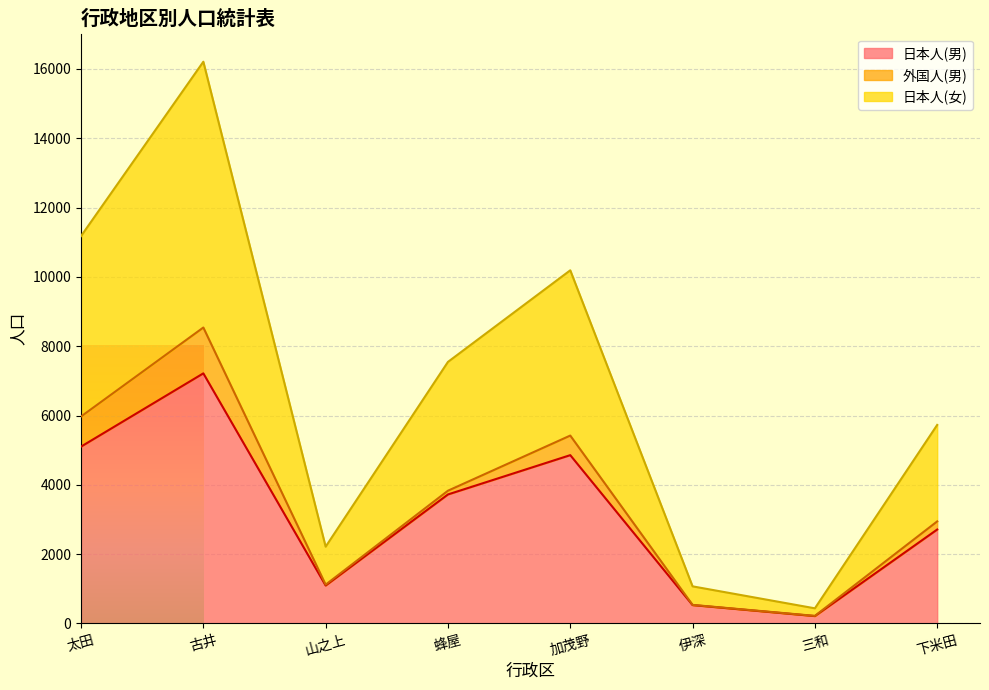

Where is the first local minimum for 日本人(男)?

山之上